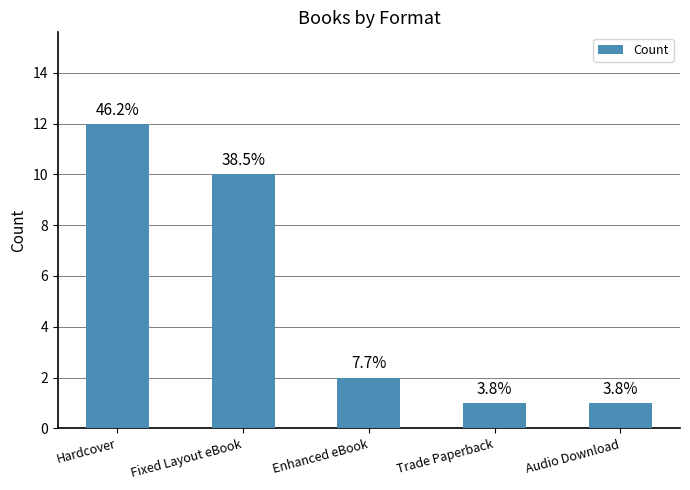

Reading left to right, what are all the values shown in this chart?

12	10	2	1	1